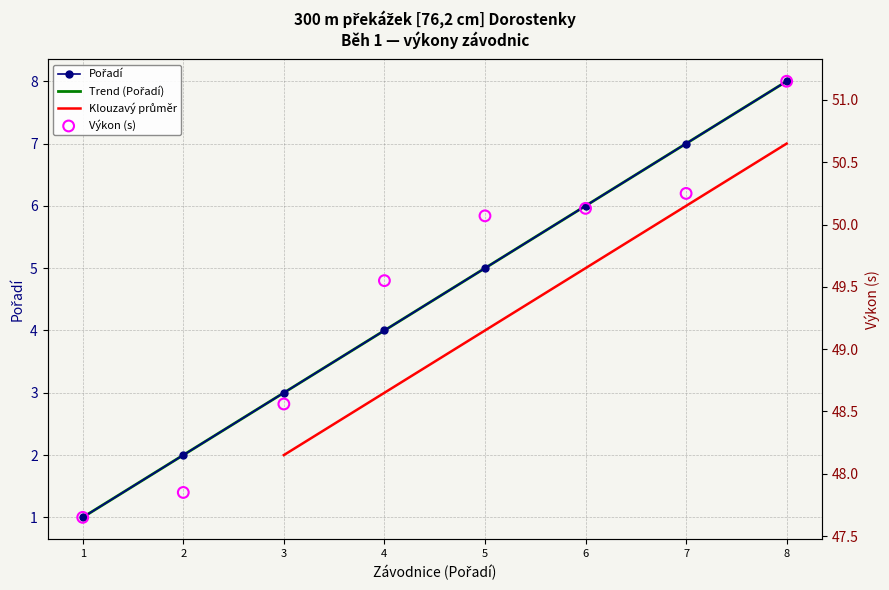

Which series has the largest total across all categories?

Výkon